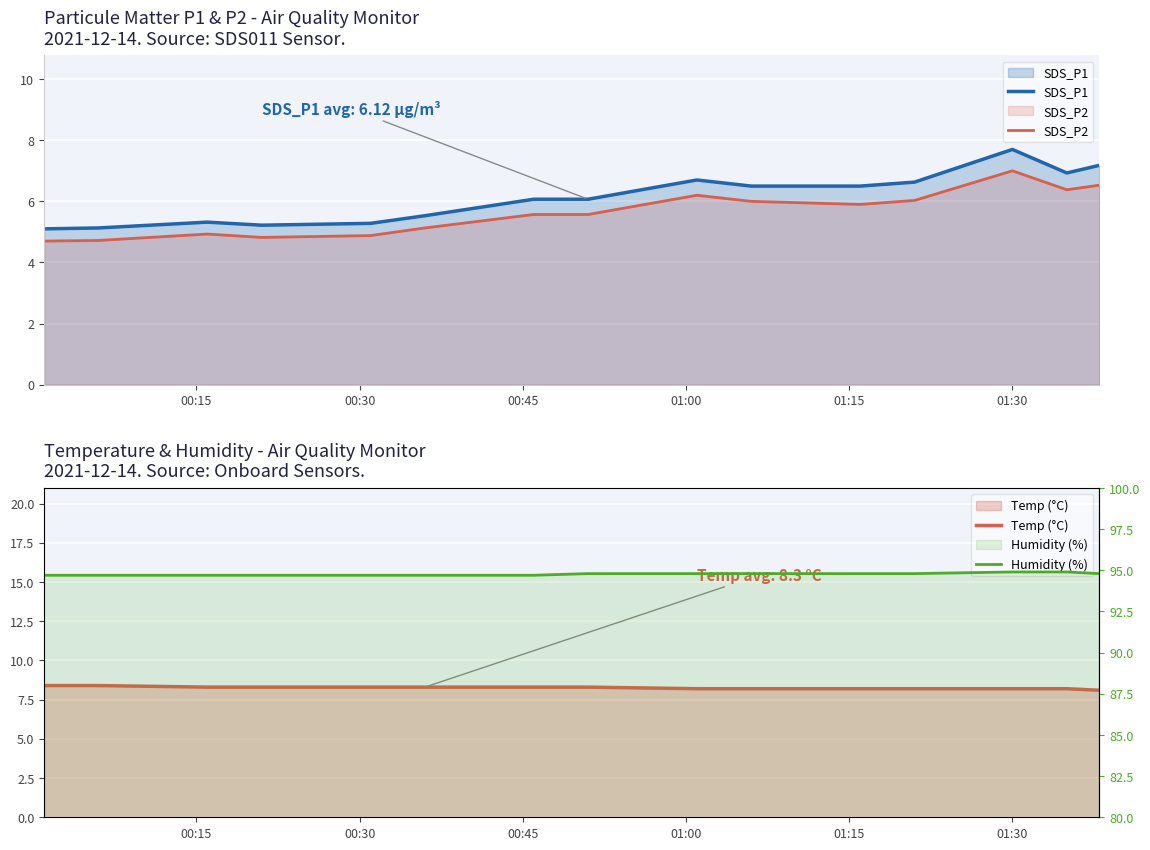

True or false: SDS_P2 and SDS_P1 cross at least once.

False